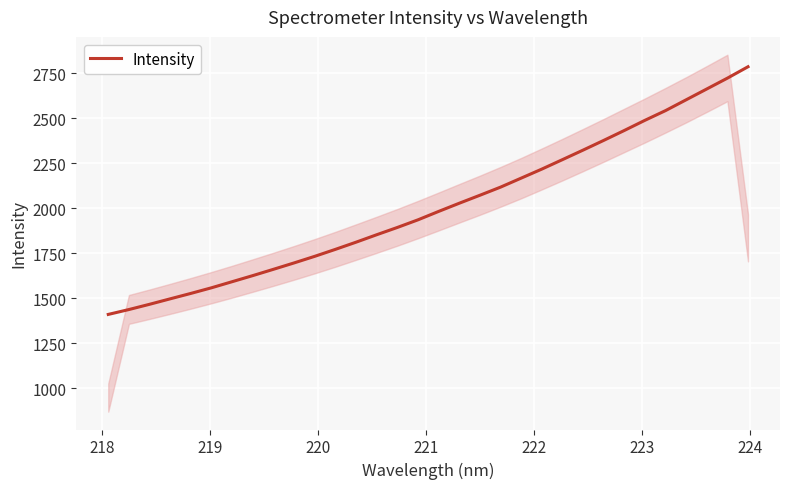

What is the sum of all values?

64269.7